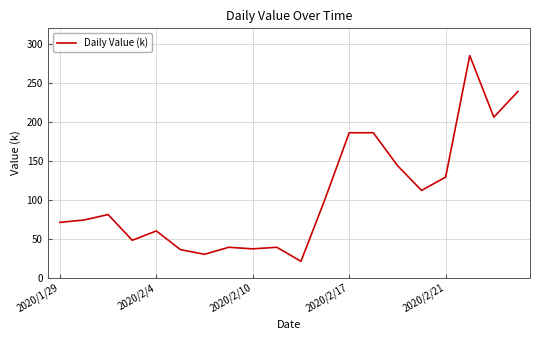

What is the minimum value shown in the chart?

21